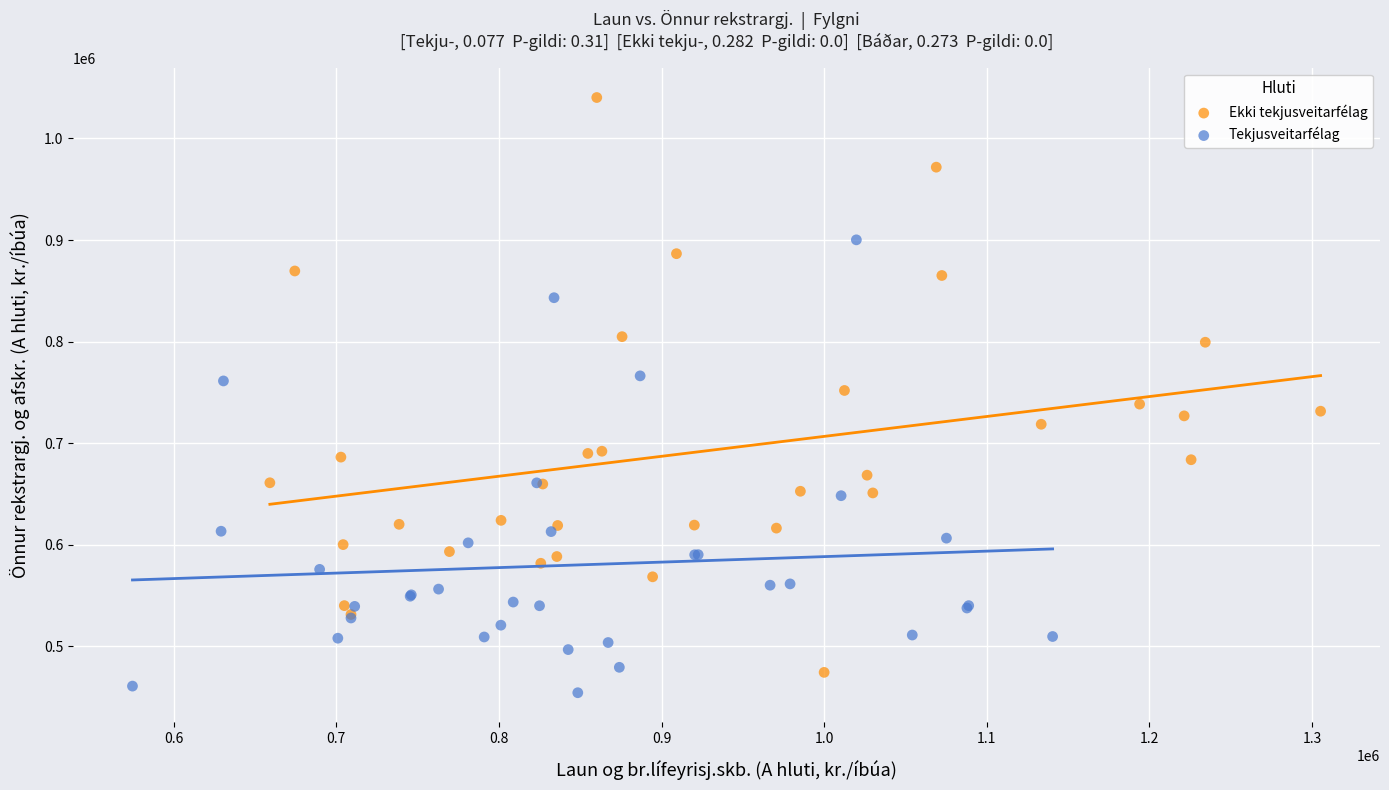

Which series has the widest spread of Y values?

Ekki tekjusveitarfélag